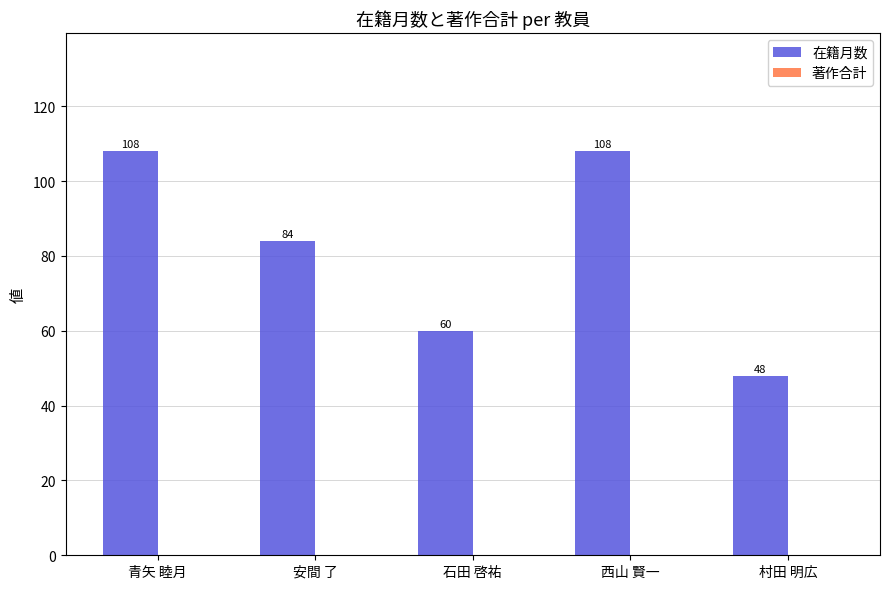

How many values are between 60 and 108?

4